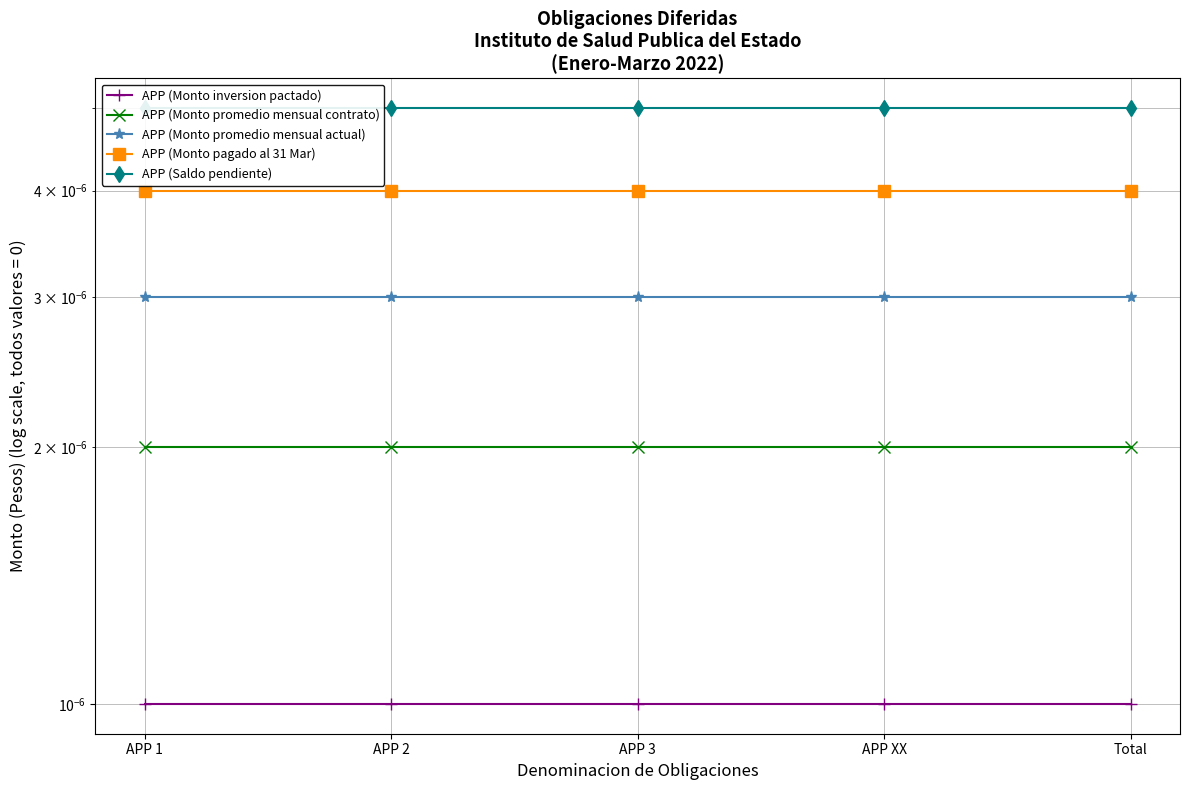

True or false: APP (Saldo pendiente) and APP (Monto promedio mensual actual) cross at least once.

False